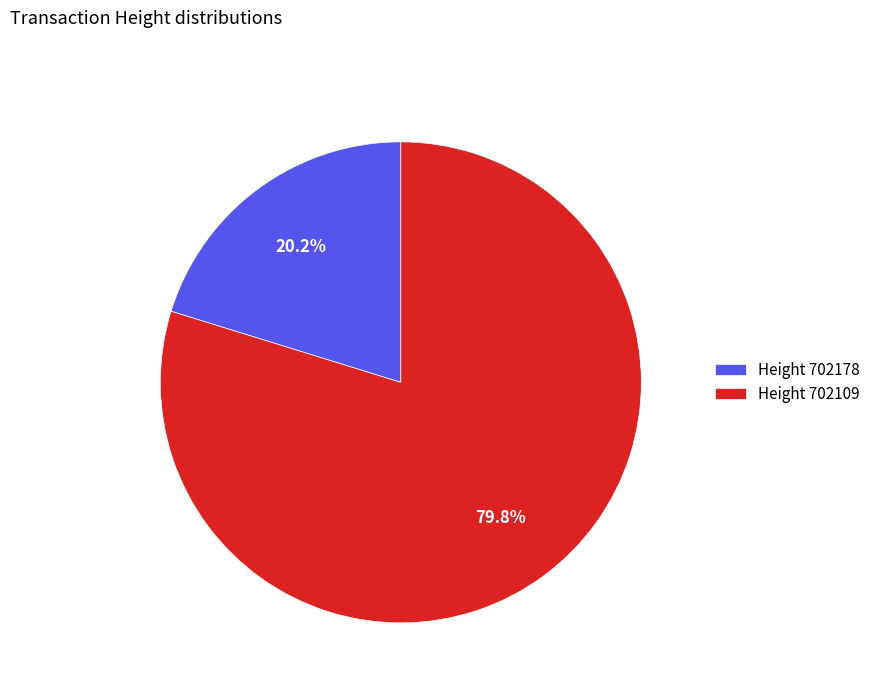

How much of the chart is everything except Height 702178?

79.8%